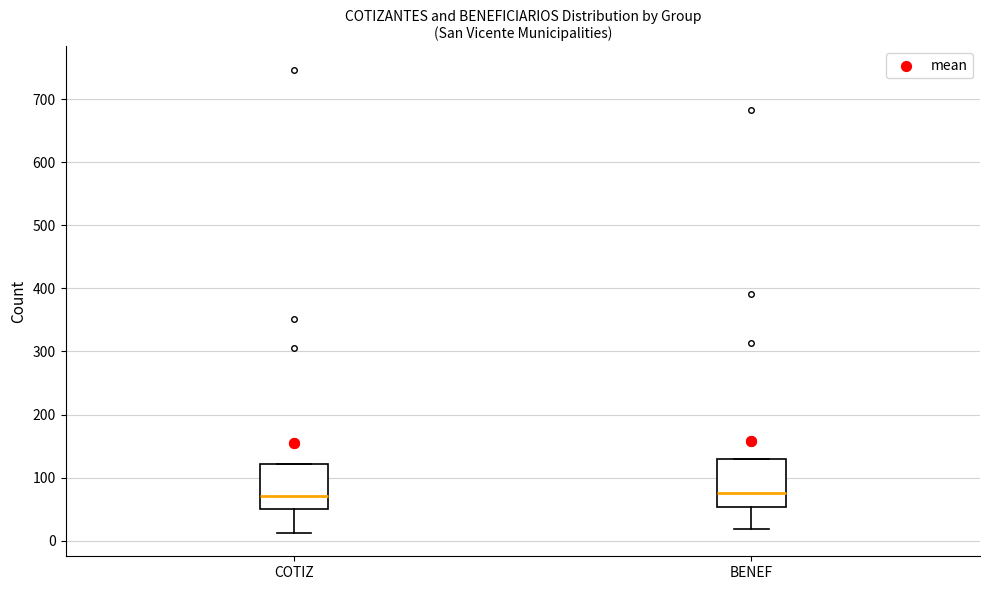

Reading left to right, read every box against the y-axis: the position of its median line, the range the box covers, and the ends of its whiskers. The values are not printed on the chart, so give them approximately, as read against the axis.

COTIZ: median 70, box 50 to 120, whiskers 10 to 120
BENEF: median 80, box 50 to 130, whiskers 20 to 130